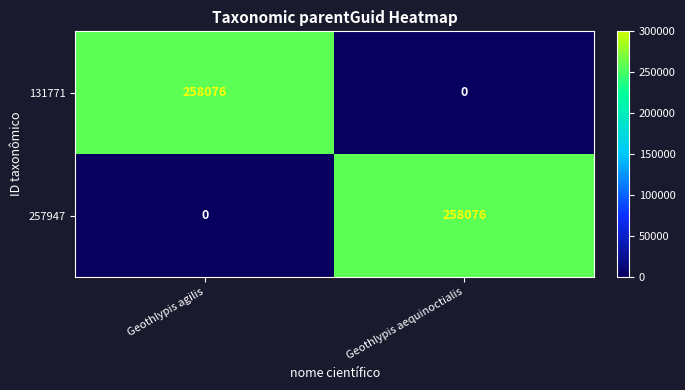

What is the sum of all 131771 values?

258076